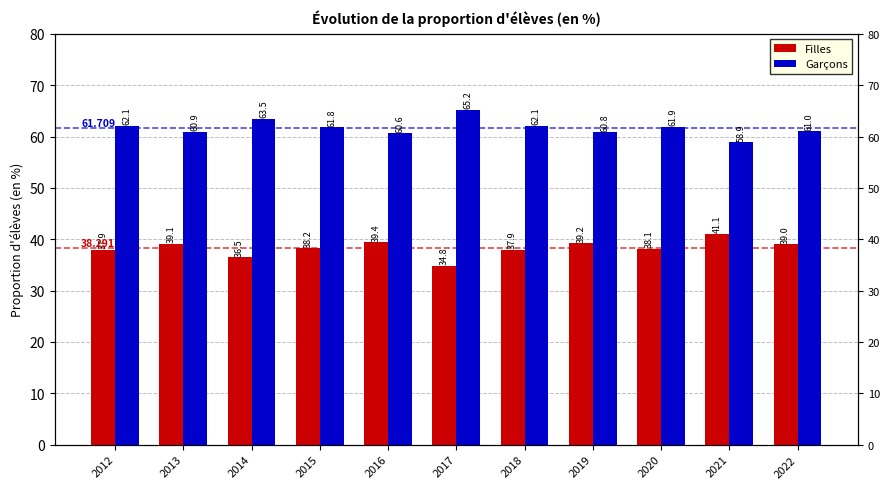

How many data points in Garçons are less than 61?

4